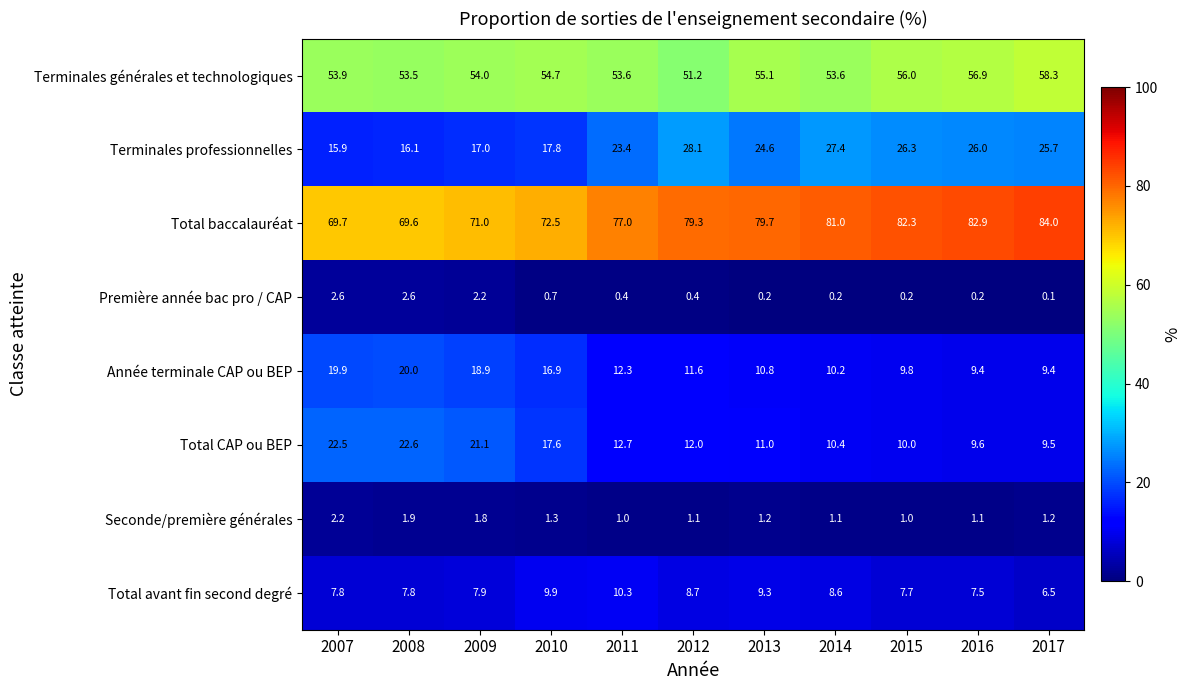

What is the difference between the Total avant fin second degré values at 2011 and 2016?

2.8